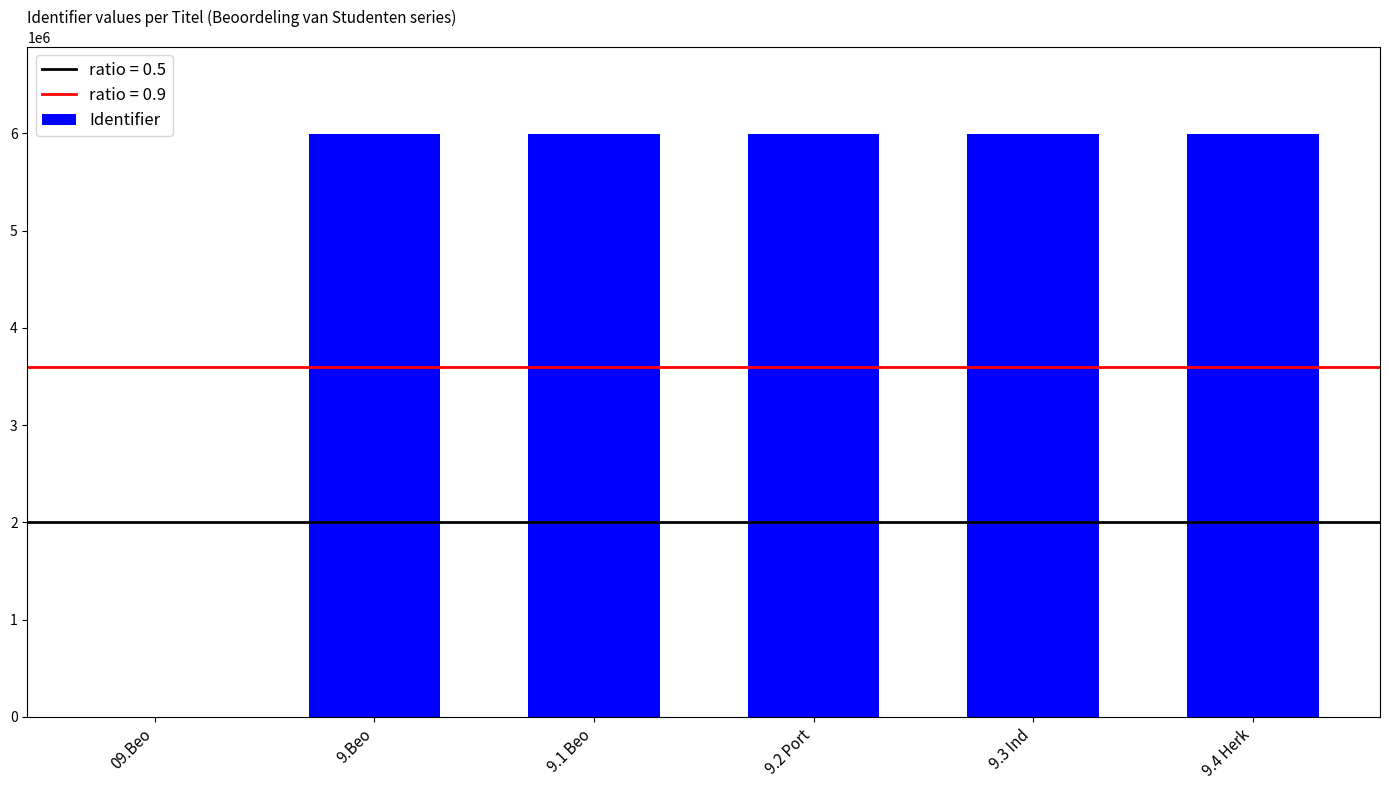

What is the maximum value shown in the chart?

5991178